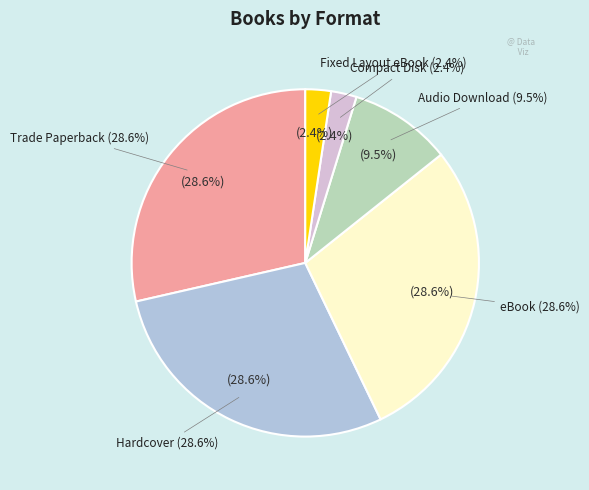

To the nearest percent, what percentage of the pie is Audio Download?

10%